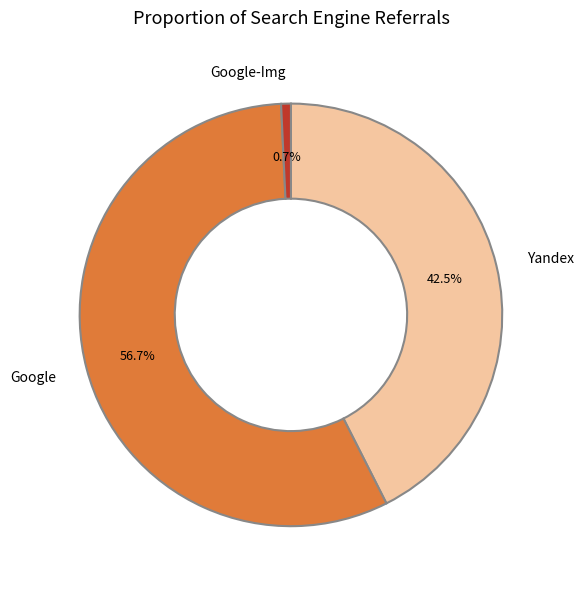

Which category accounts for the majority?

Google